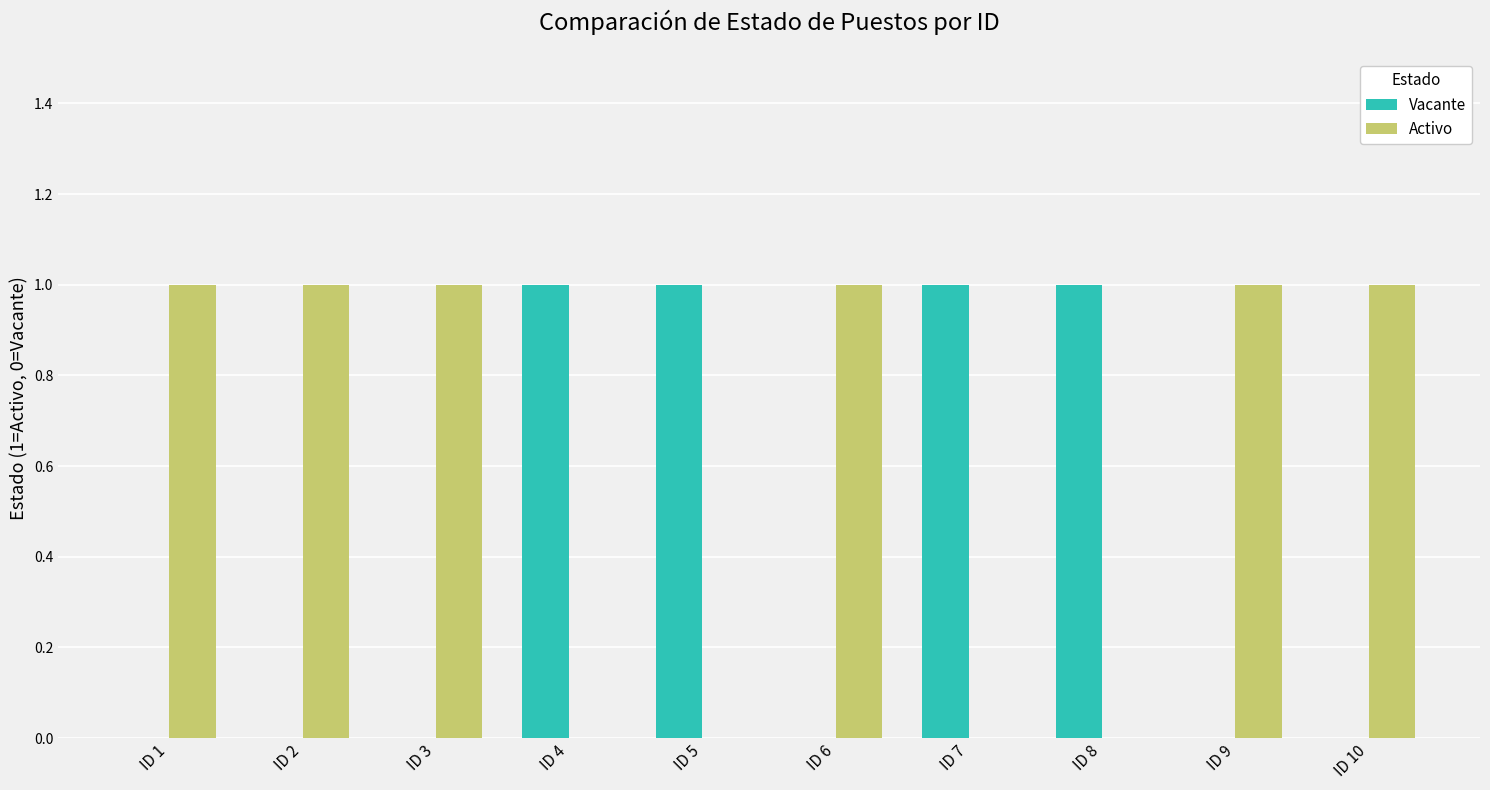

What is the sum of all Activo values?

6